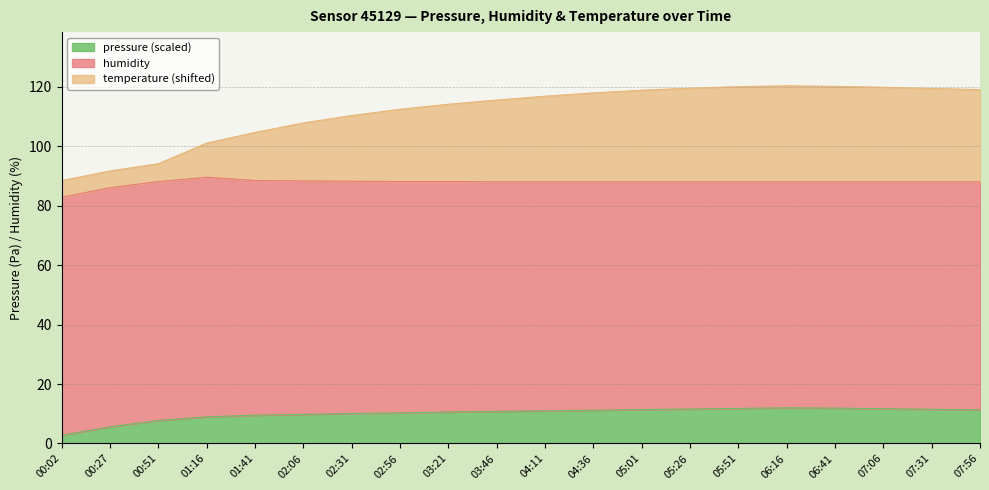

What is the highest value of the pressure (scaled) series?

12.0